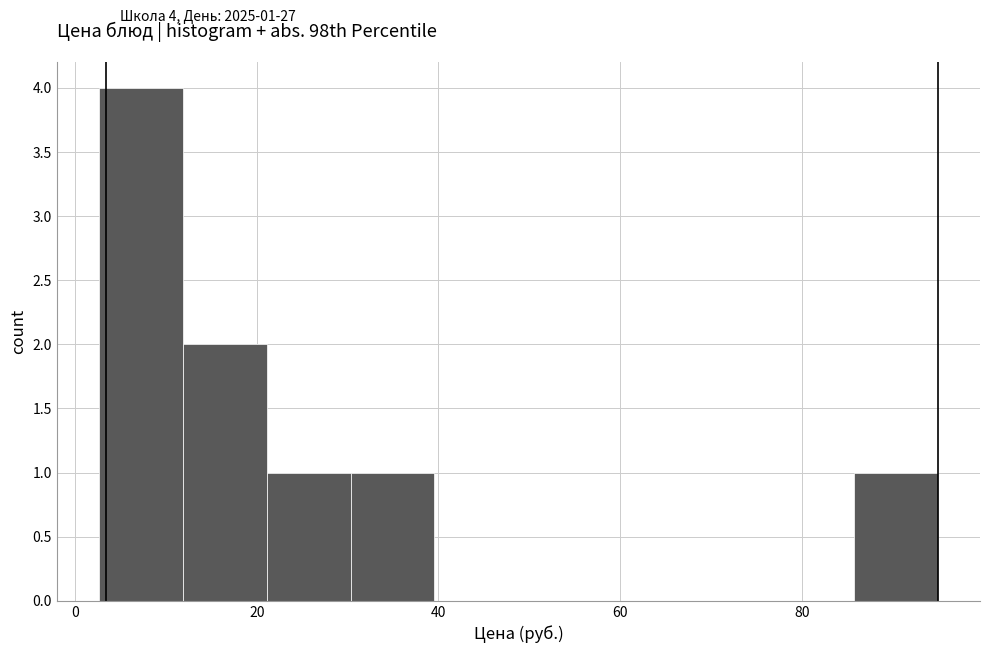

Over which range of the x-axis is the bar tallest?

2 to 12